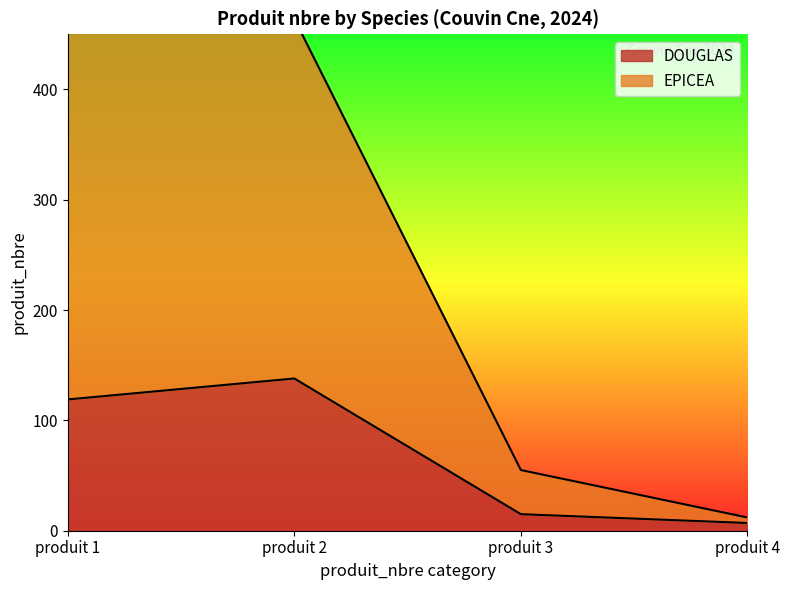

At which label does EPICEA first exceed 464?

produit 1